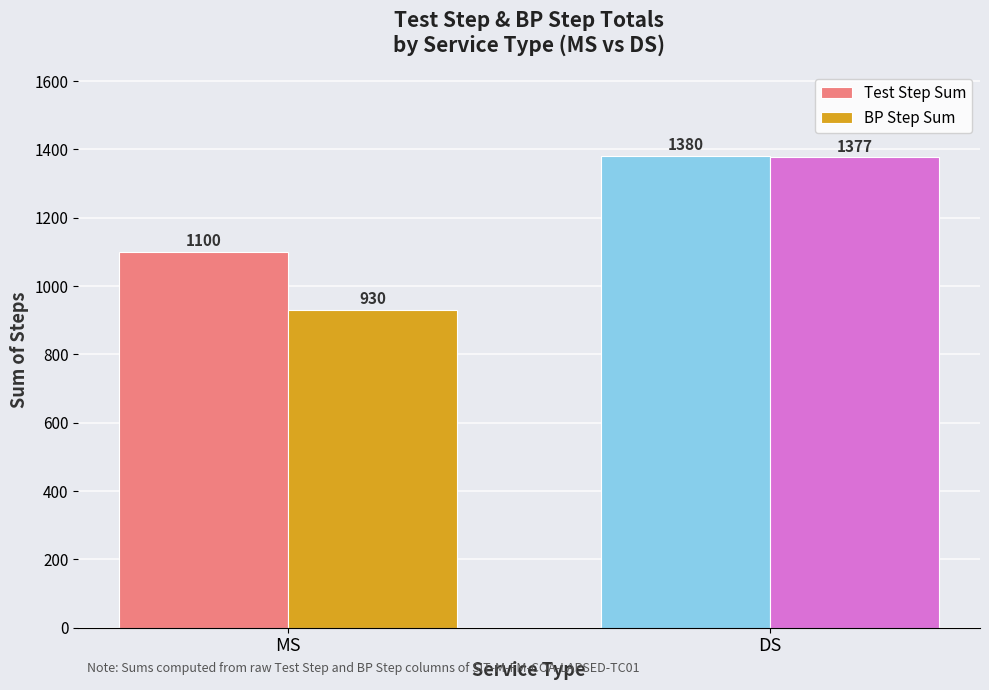

What is the total value across all series at DS?

2757